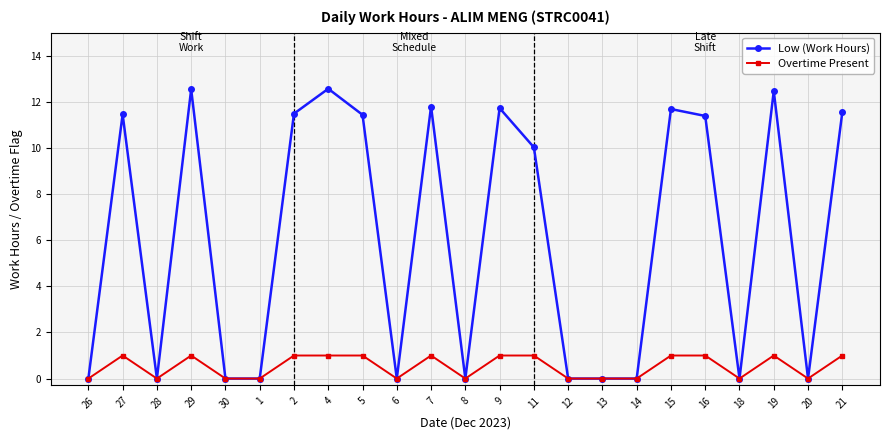

What value does the Low (Work Hours) series have at 16?

11.4